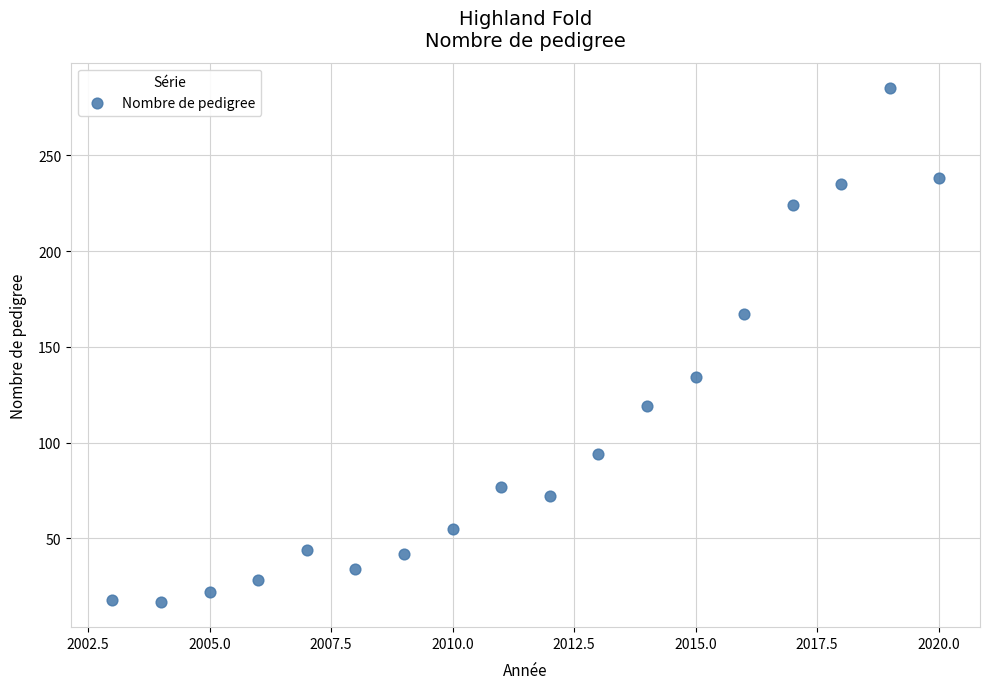

What is the range of X values (max minus min)?

17